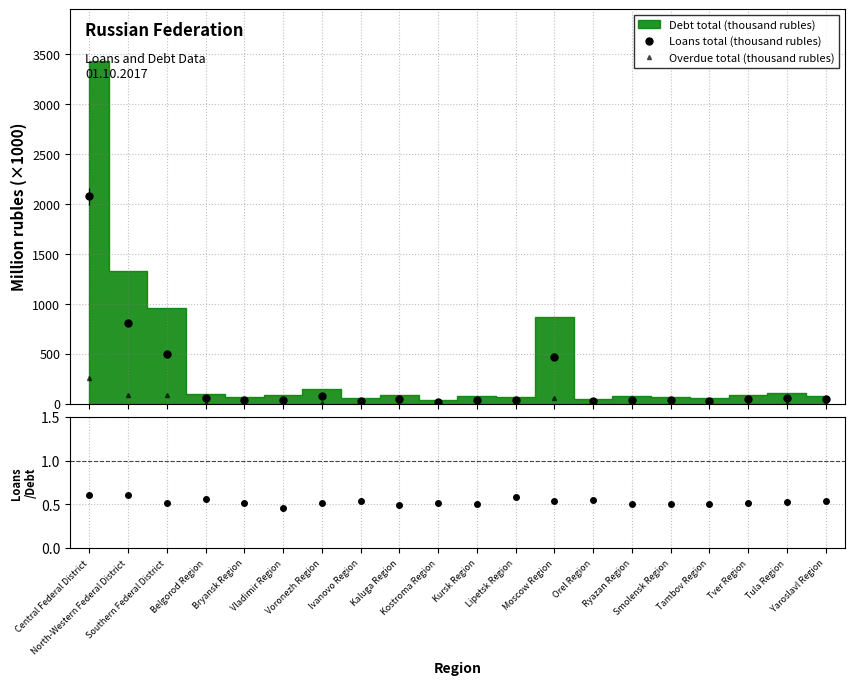

True or false: Loans / Debt ratio and Overdue total (thousand rubles) cross at least once.

False